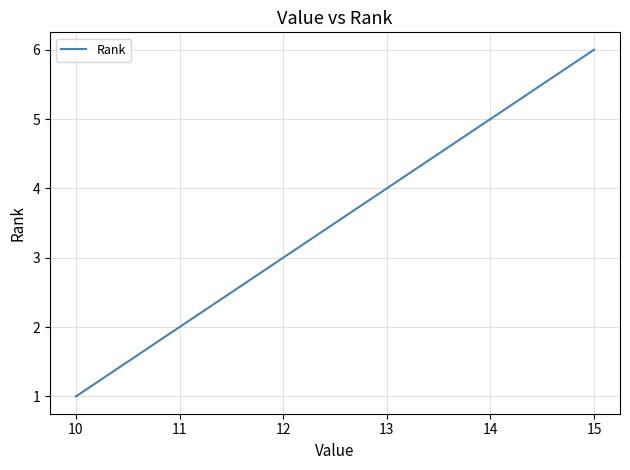

Does the chart display data point markers on the line(s)?

No